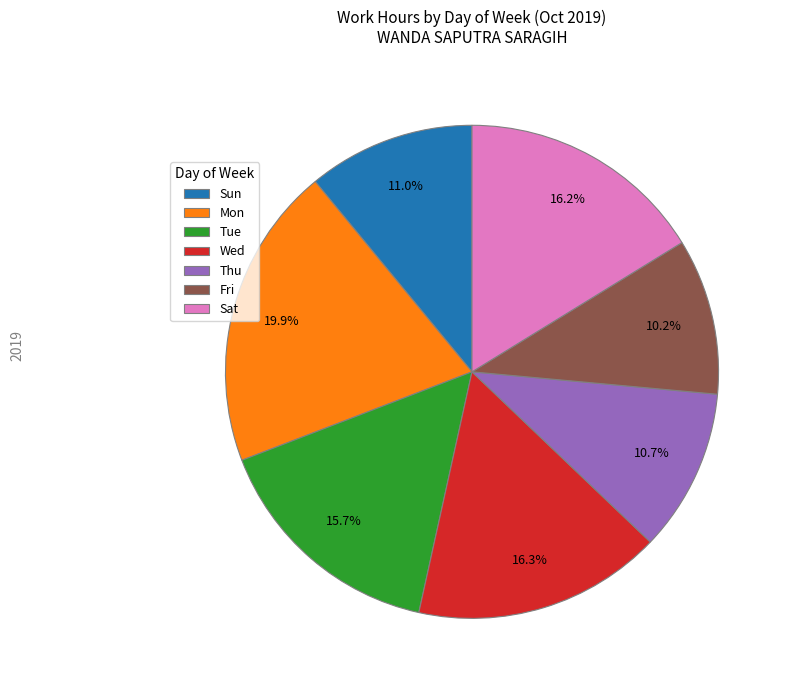

To the nearest percent, what percentage of the pie is Wed?

16%